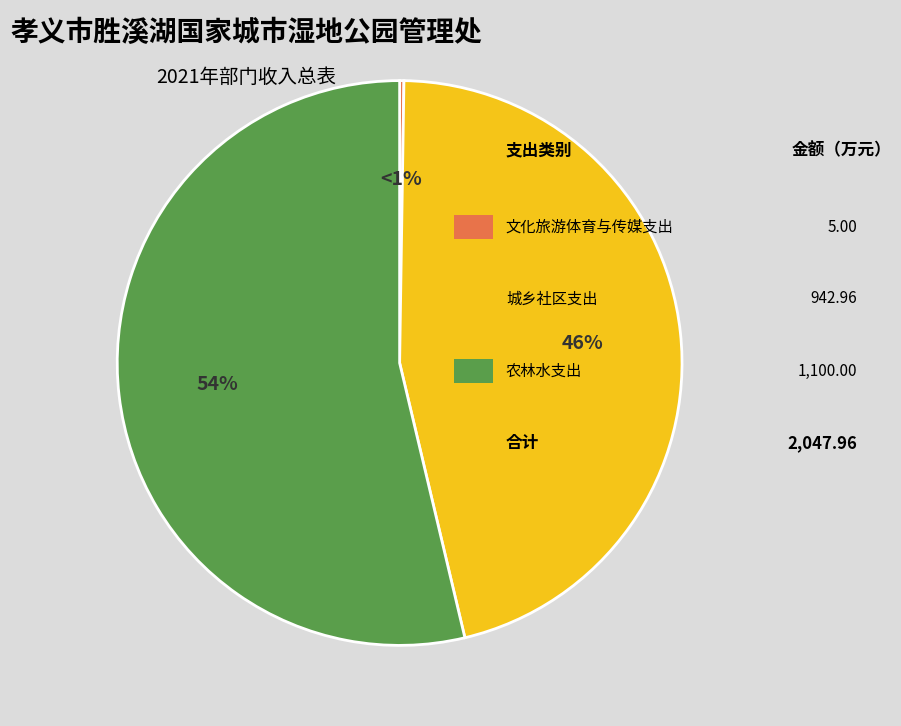

How many segments does this pie chart have?

3